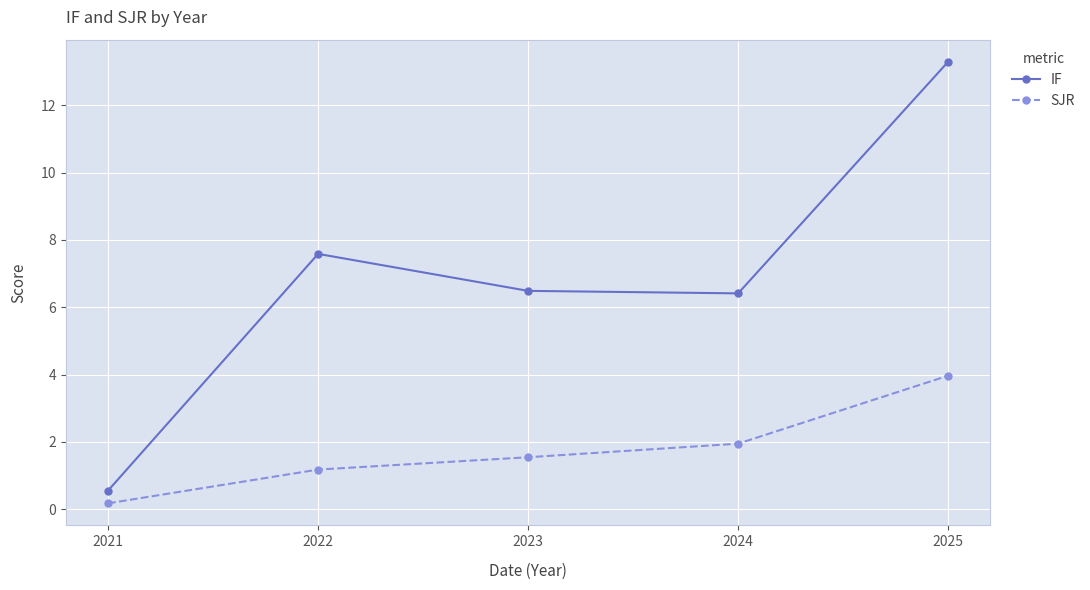

The SJR series shows 4.0 at 2025. True or false?

True